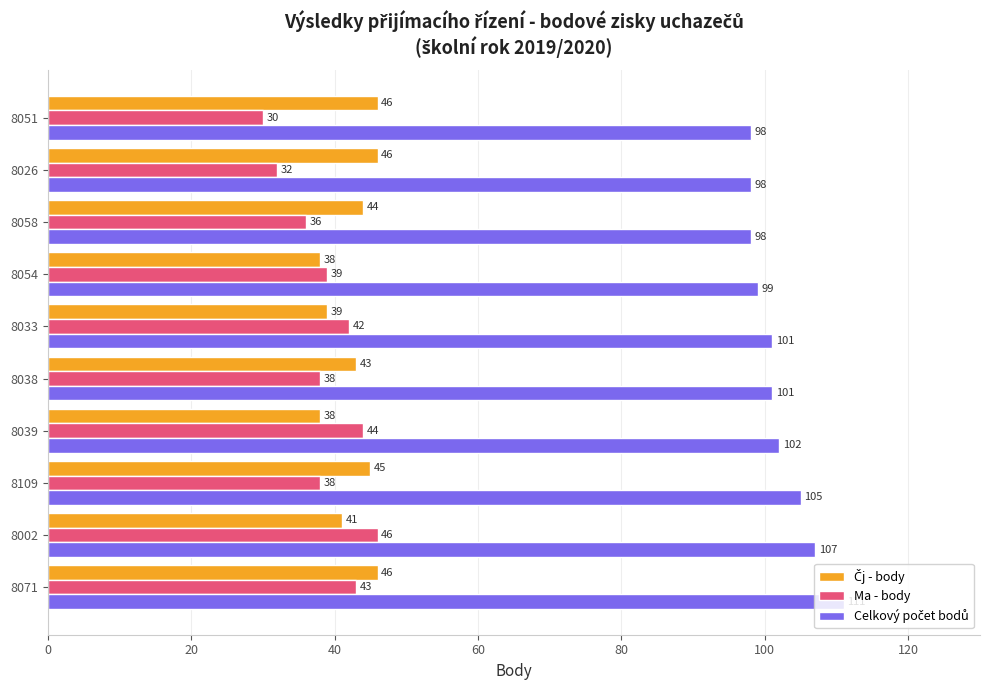

At how many categories does at least one series exceed 42?

10